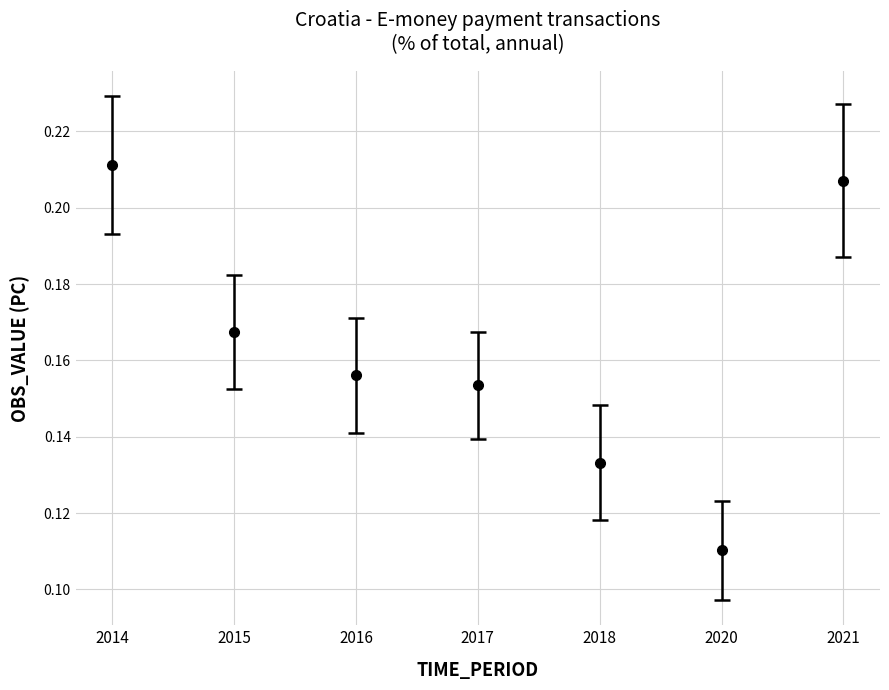

Rank the categories by value from lowest to highest.

2020, 2018, 2017, 2016, 2015, 2021, 2014